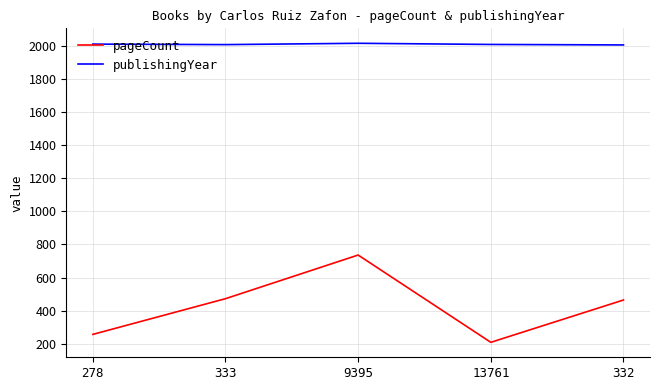

What is the maximum value for publishingYear?

2017